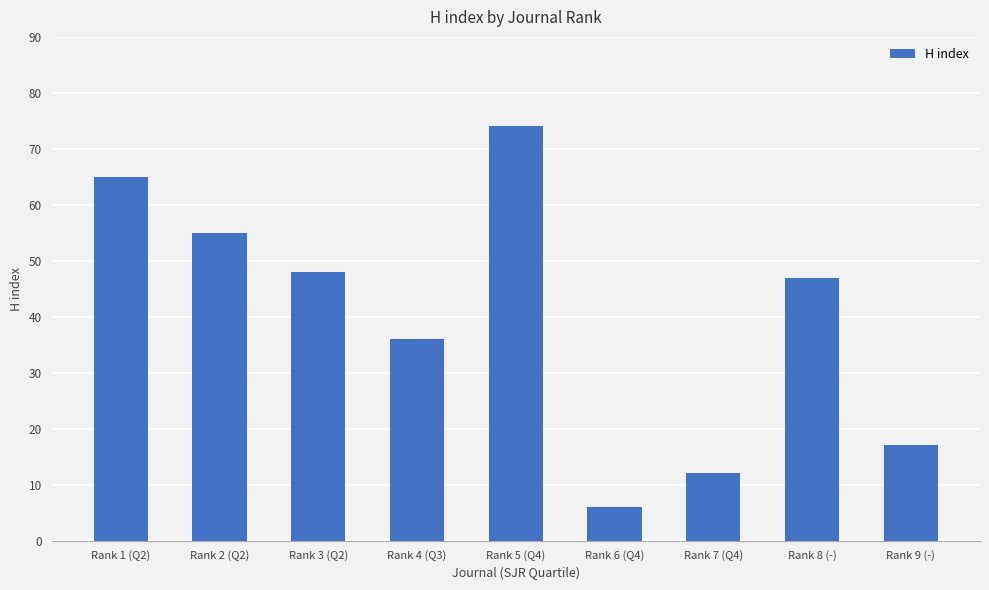

Does the chart contain stacked bars?

No